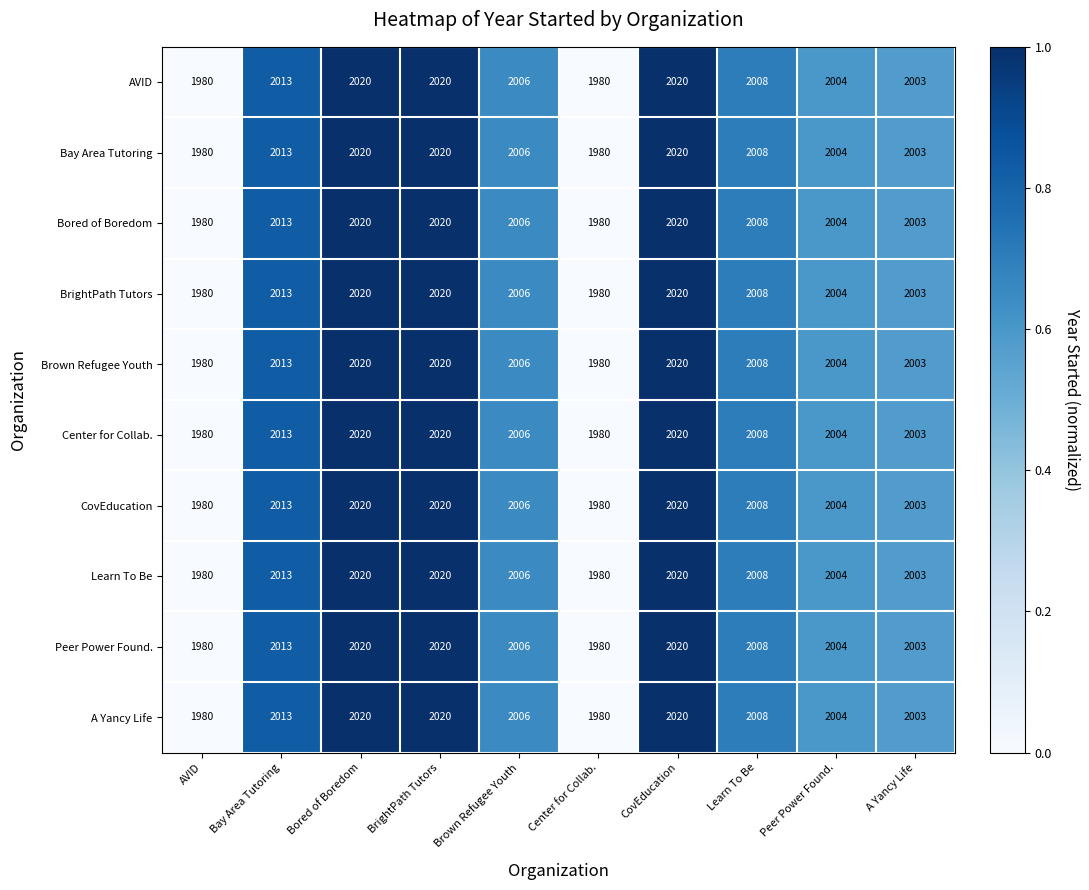

What is the difference between the maximum and minimum values in the Learn To Be series?

40